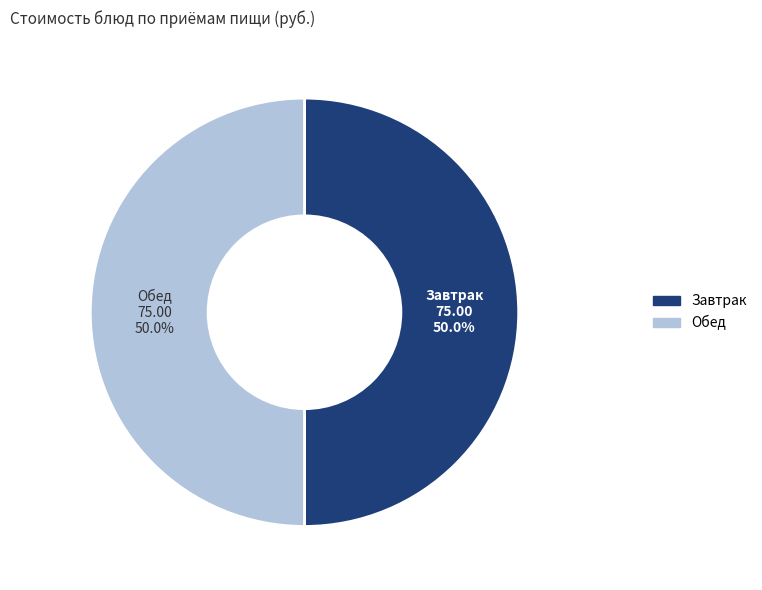

How many slices are in this pie chart?

2